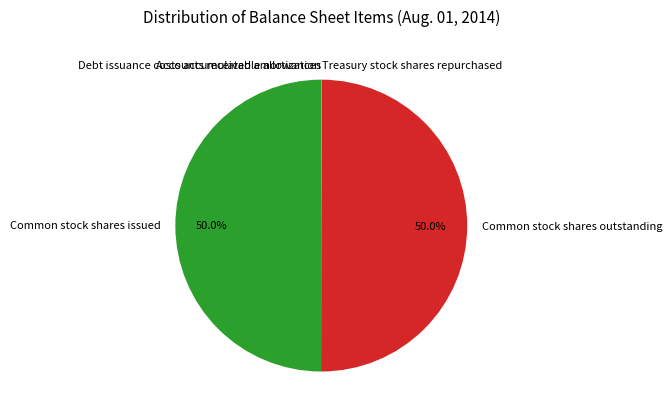

What is the ratio of the value at Common stock shares outstanding to the value at Common stock shares issued?

1.0